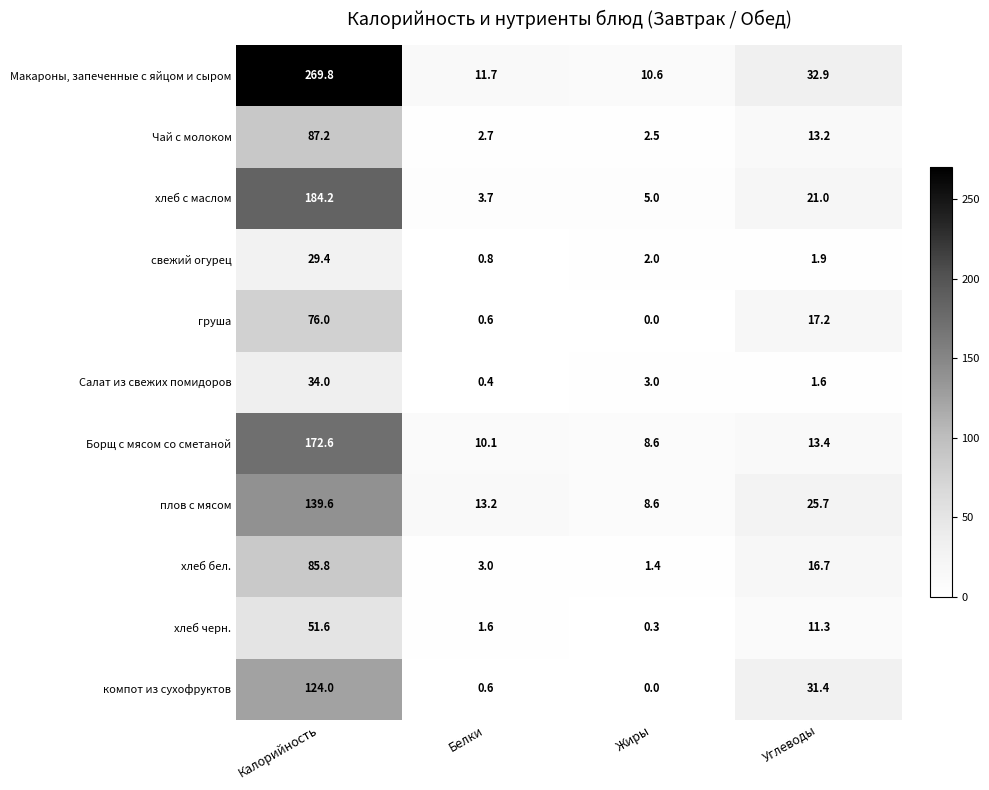

What is the average value of the Борщ с мясом со сметаной series?

51.2